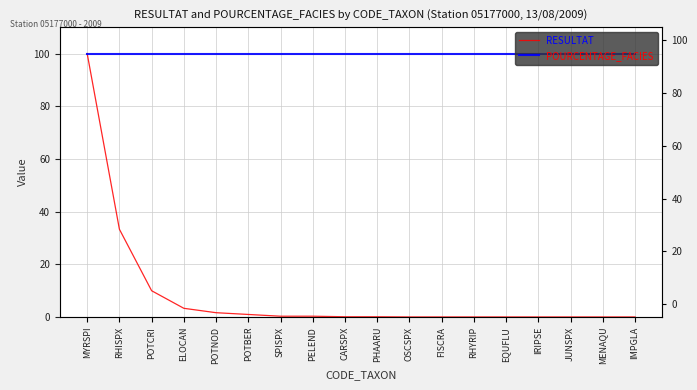

The POURCENTAGE_FACIES series shows 167.2 at PELEND. True or false?

False